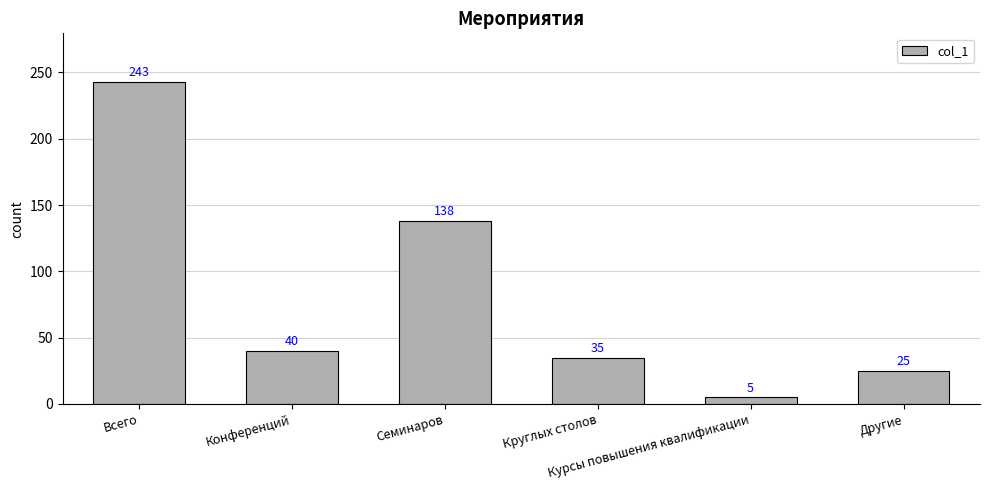

How many distinct data groups are displayed?

1